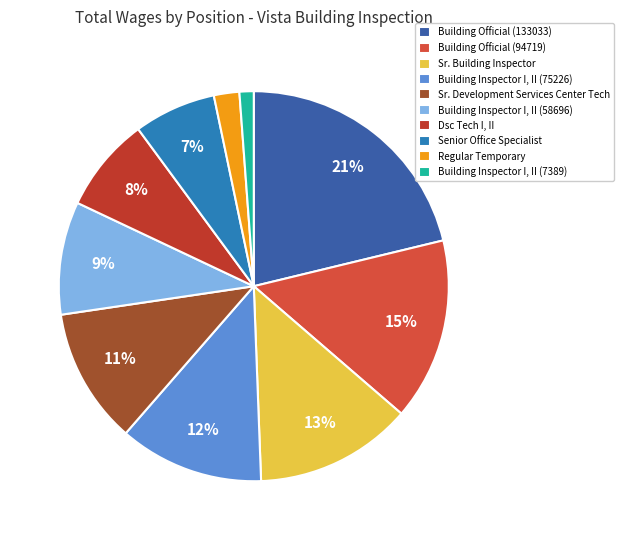

Count the number of slices in the pie.

10